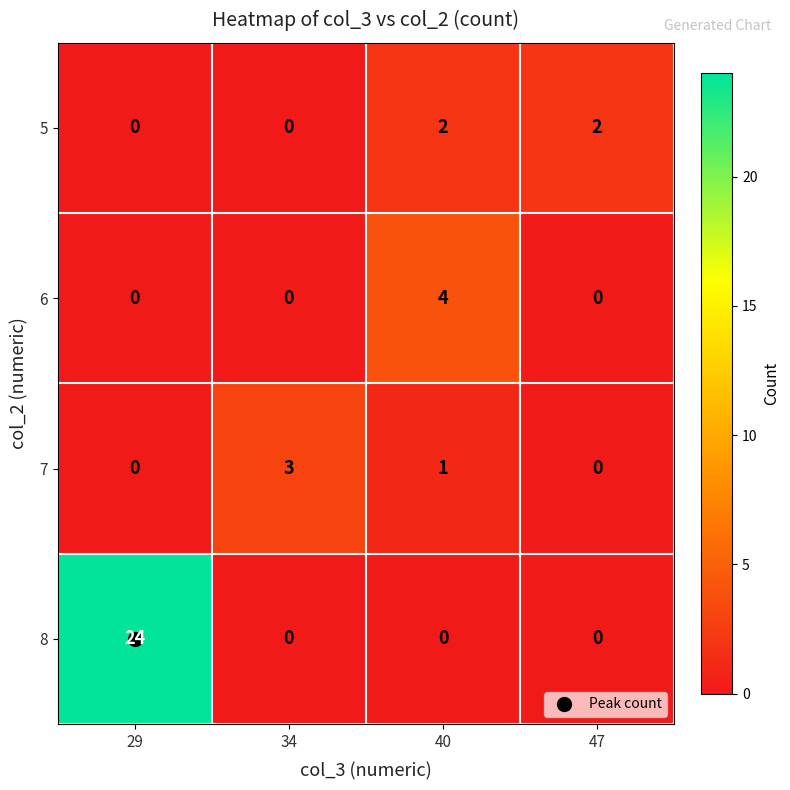

What is the difference between the maximum and minimum values in the 6 series?

4